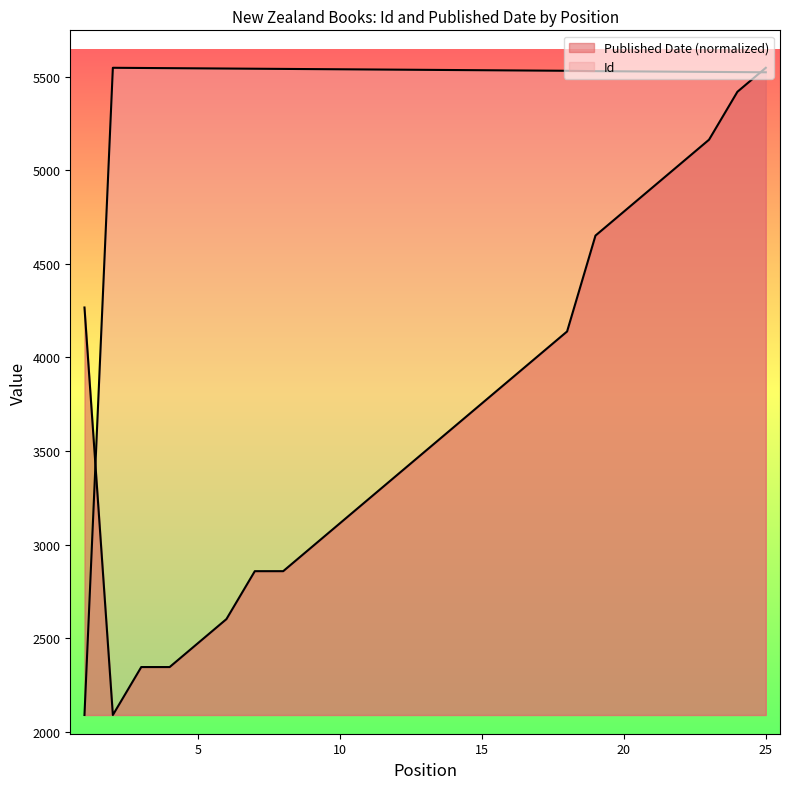

At which category is the sum across all series the highest?

25